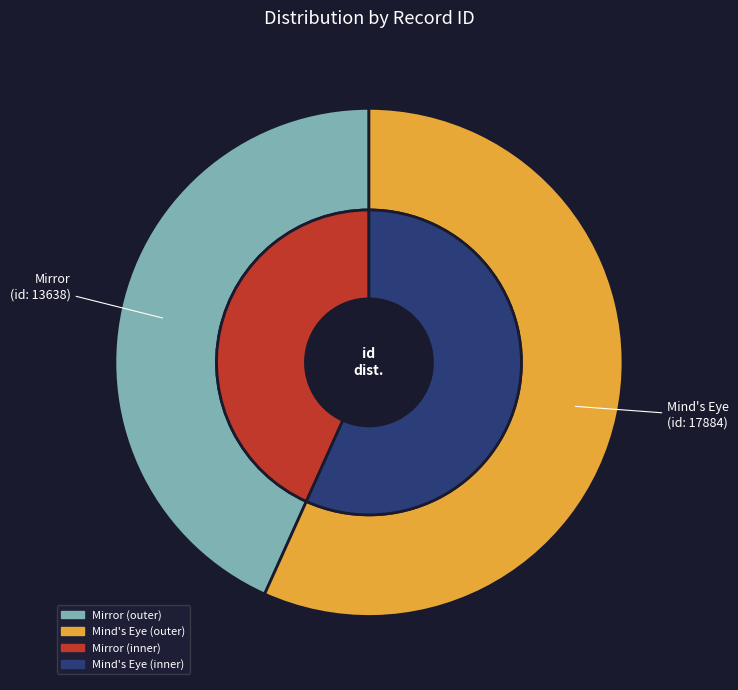

How much of the chart is everything except Mind's Eye?

43.3%